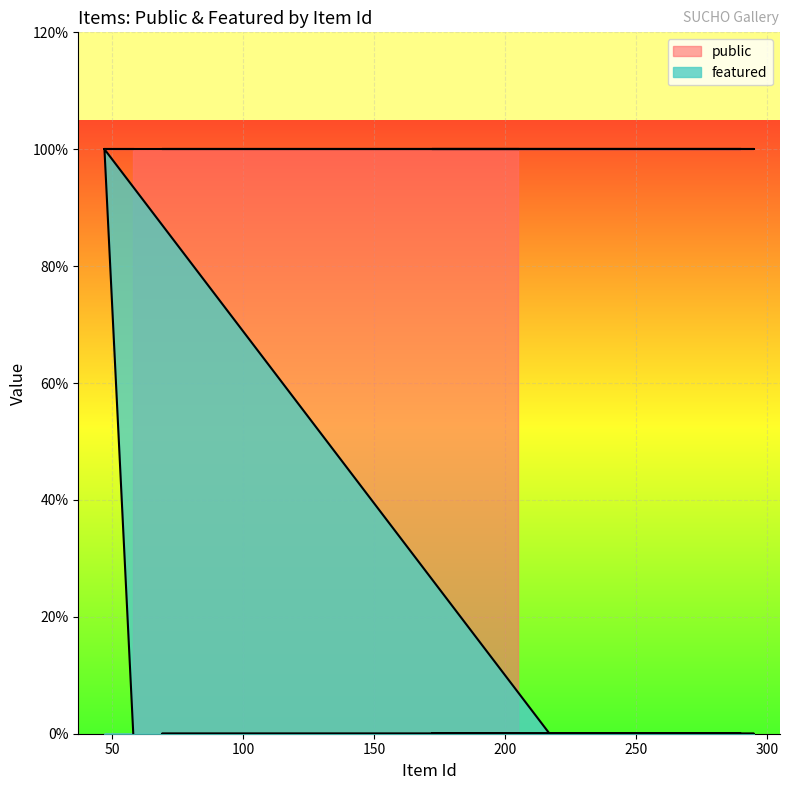

What is the label of the 3rd point from the right?

217